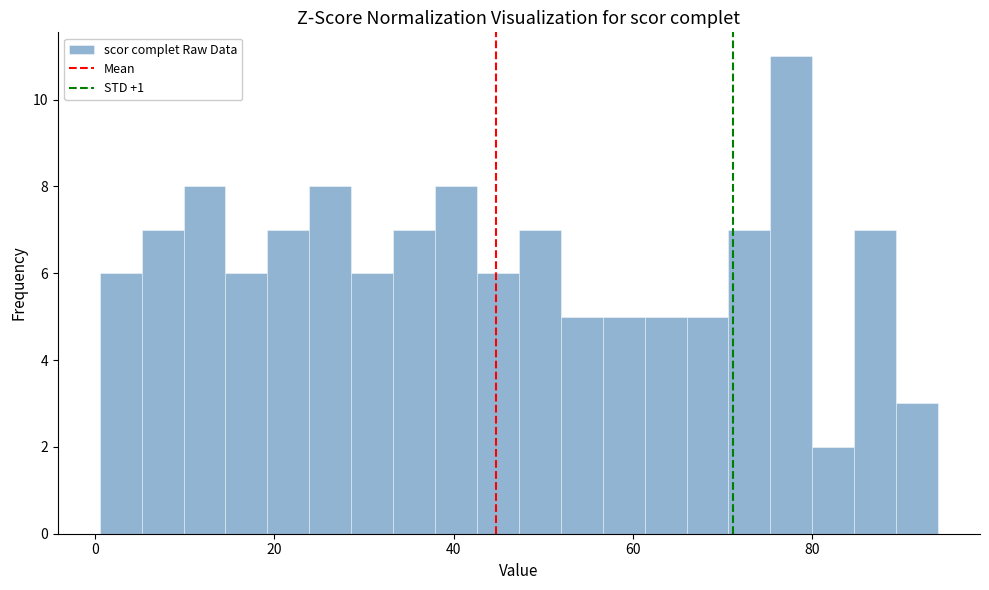

Around what value on the x-axis is the tallest bar? Give the approximate position of its centre, as read against the axis.

78